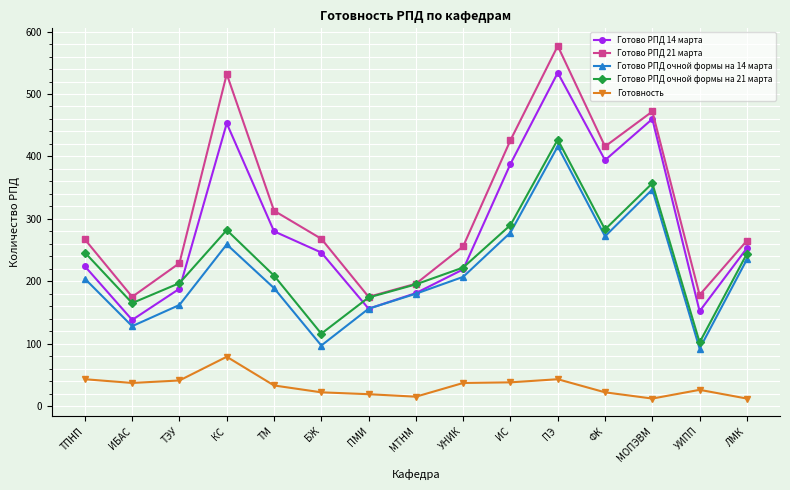

Rank the series by their maximum value, from highest to lowest.

Готово РПД 21 марта, Готово РПД 14 марта, Готово РПД очной формы на 21 марта, Готово РПД очной формы на 14 марта, Готовность